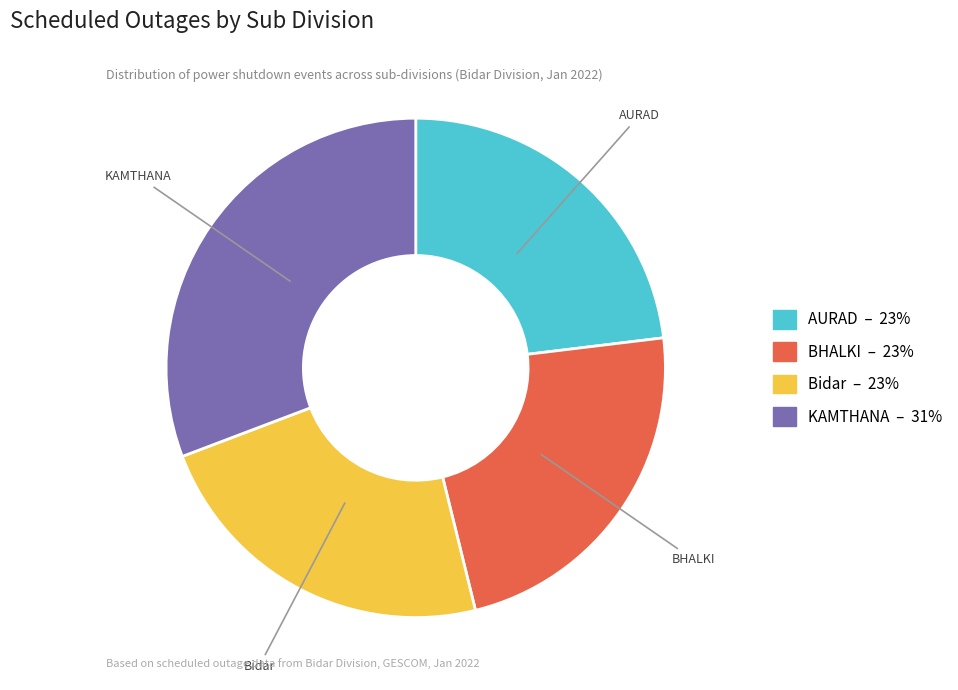

Is there any slice that represents more than half of the pie?

No